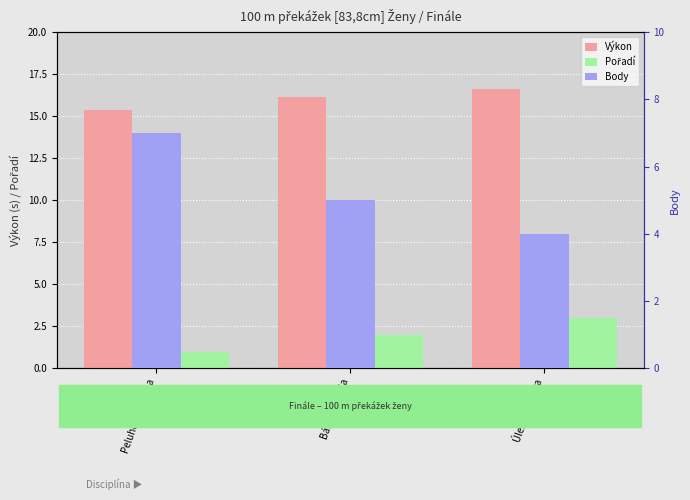

List the series in order of their peak value, highest first.

Výkon, Body, Pořadí